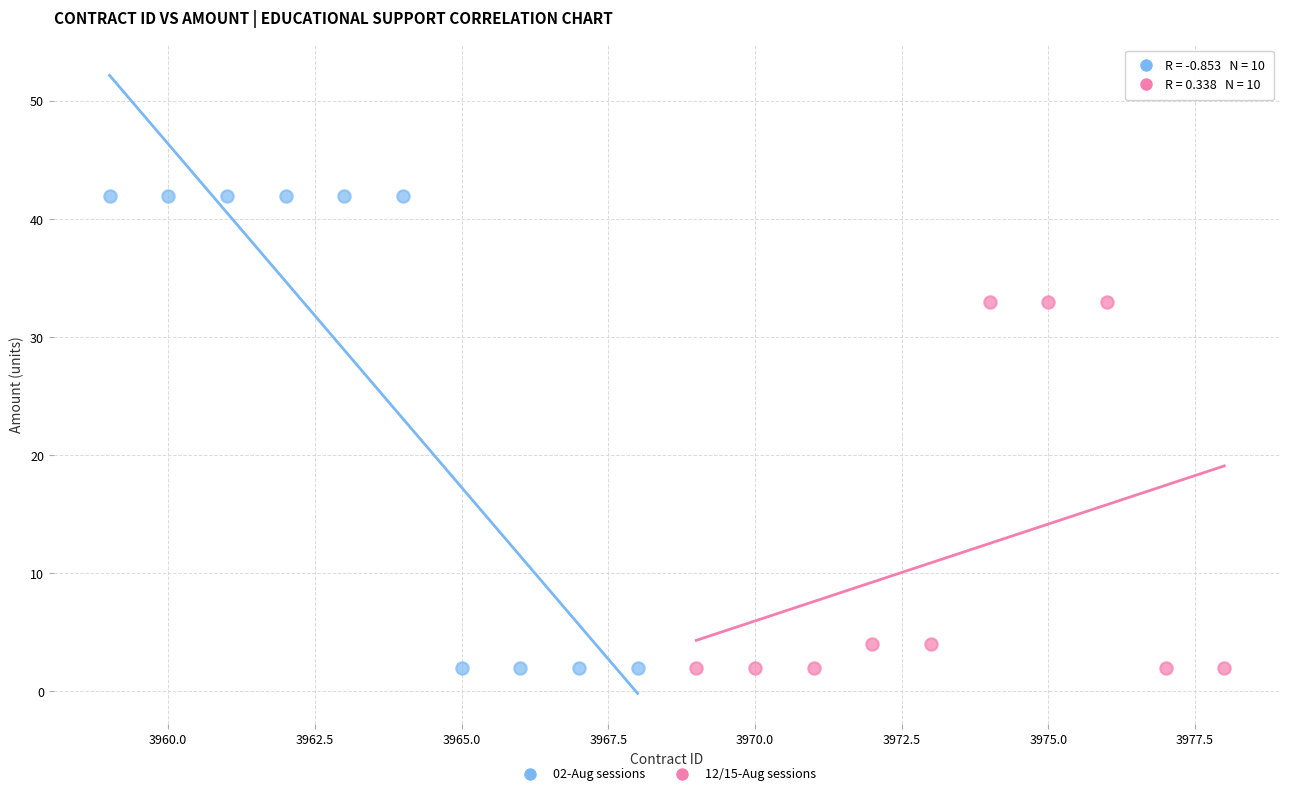

Which series contains the highest Y value?

02-Aug sessions